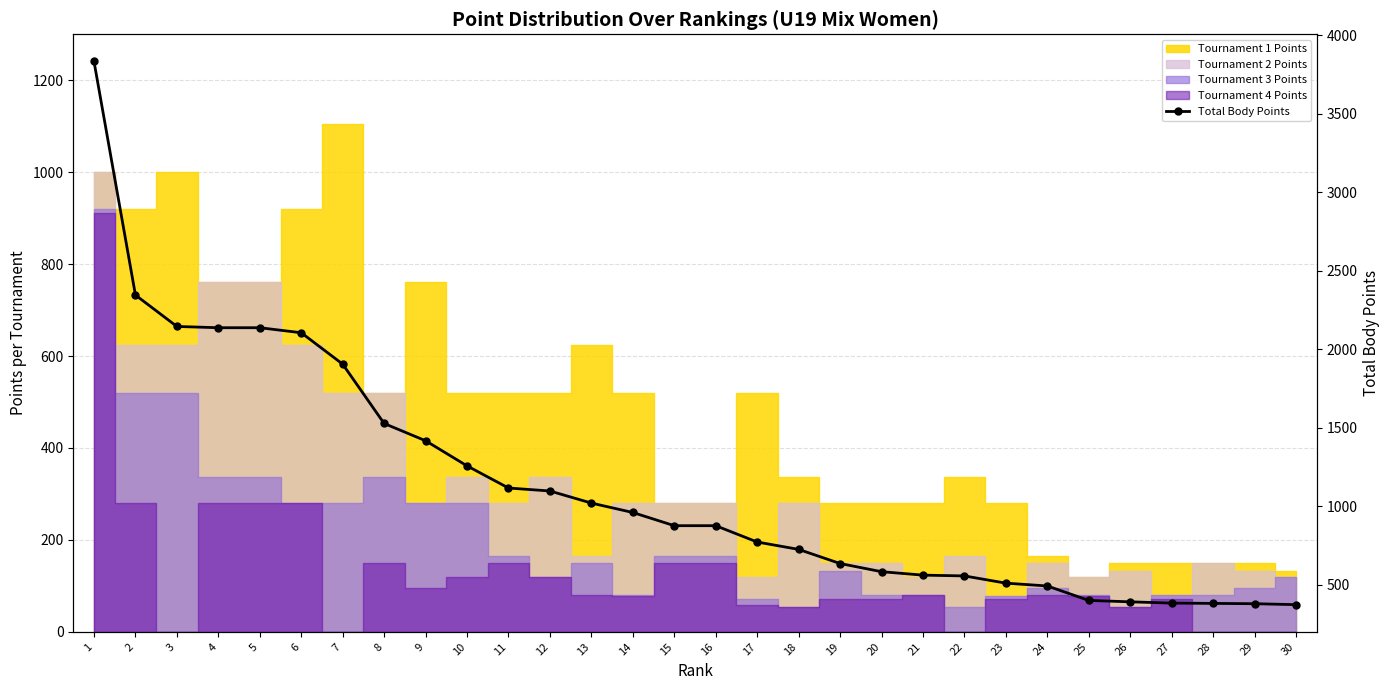

At which label is the value closest to 2102?

6